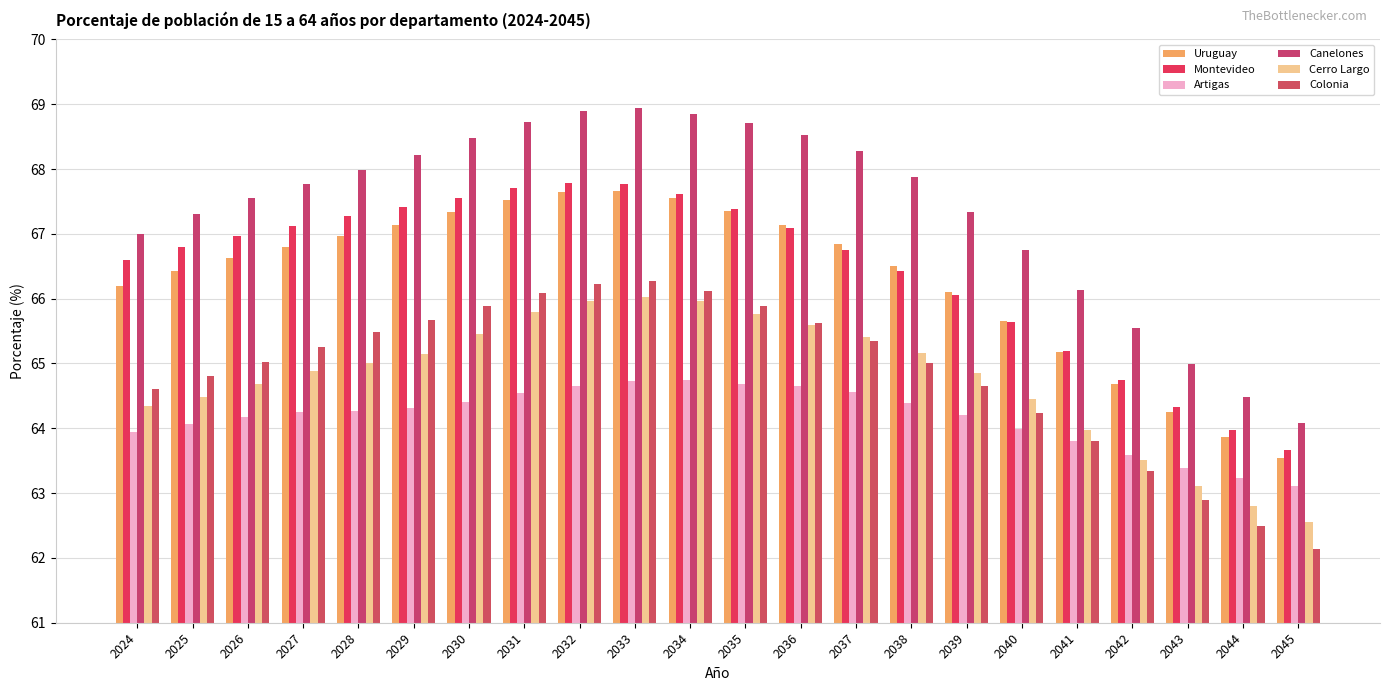

Between 2033 and 2029, which is larger?

2033